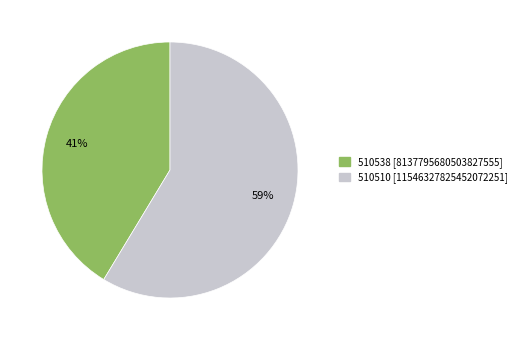

Is it true that 510510 is 59% of the pie?

True